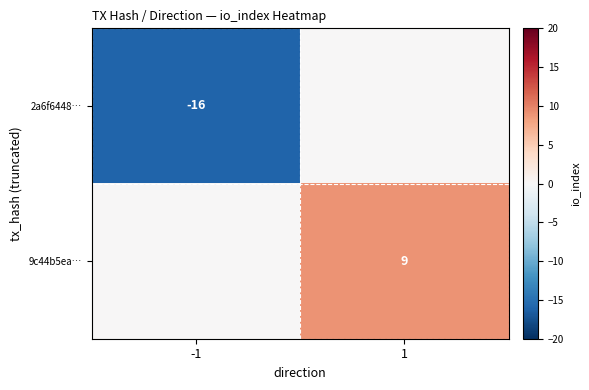

The value of 9c44b5ea… at 1 is 15. True or false?

False